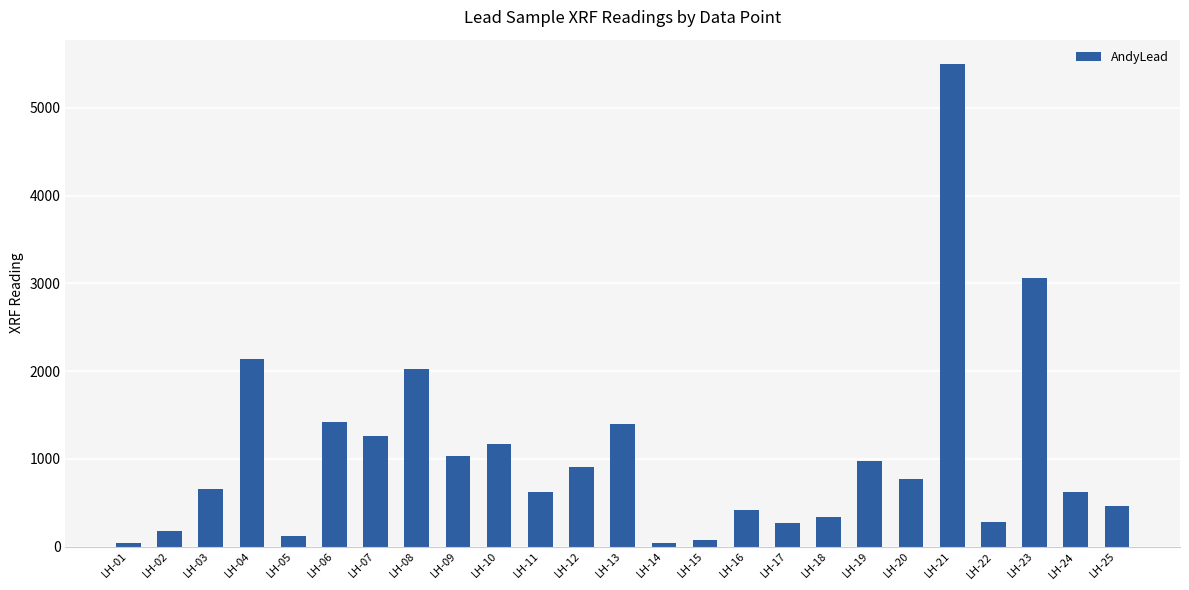

What is the value of the 6th bar from the left?

1415.0